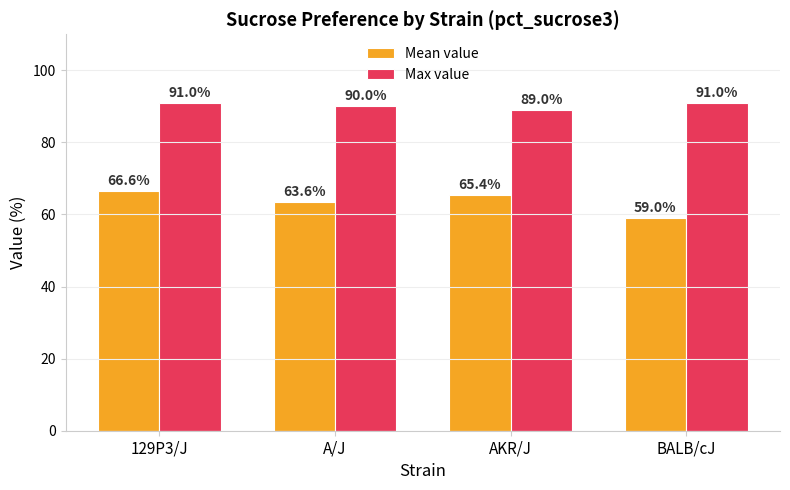

Which label corresponds to the smallest value in the chart?

BALB/cJ